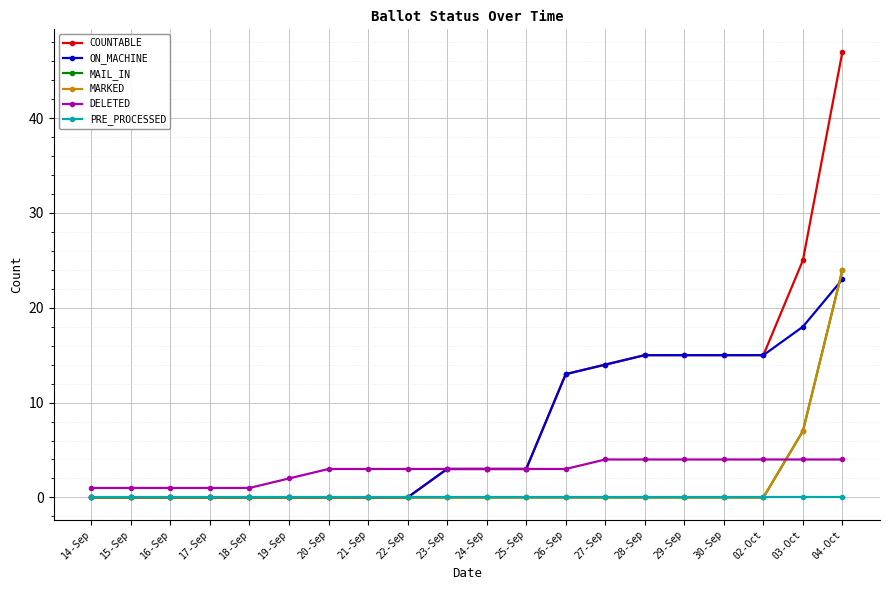

Rank the series by their maximum value, from highest to lowest.

COUNTABLE, MAIL_IN, MARKED, ON_MACHINE, DELETED, PRE_PROCESSED